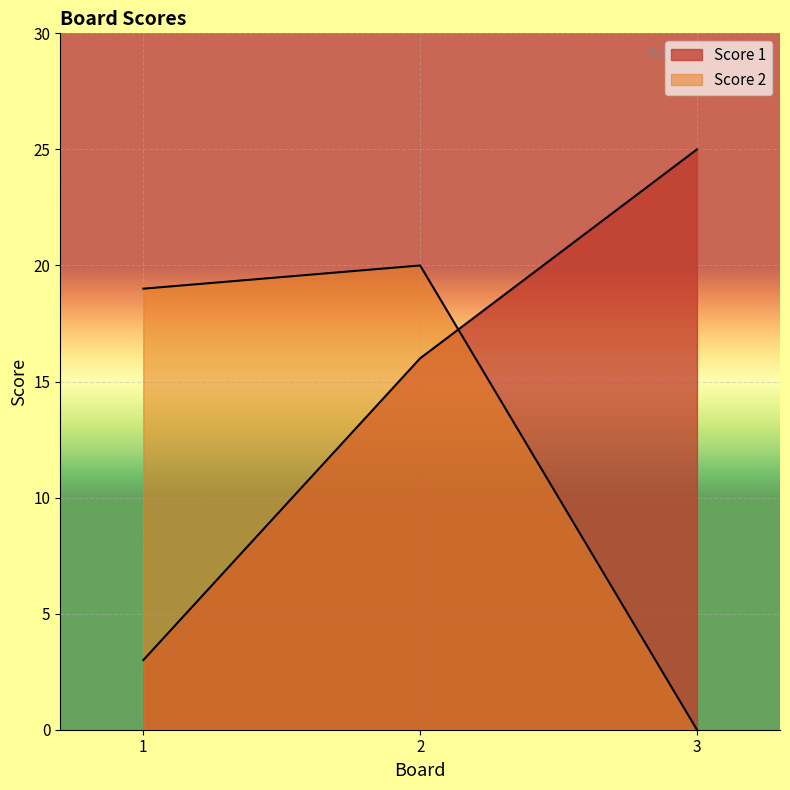

Reading right to left, extract all data points from this chart.

Score 1: 25	16	3
Score 2: 0	20	19